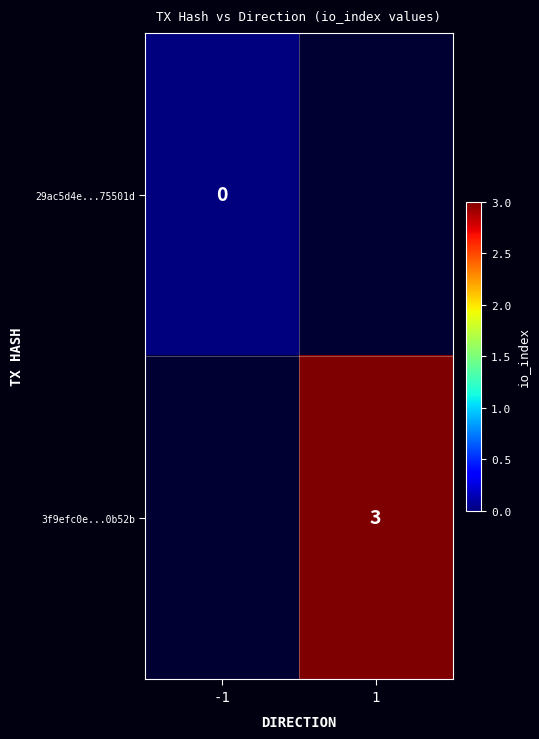

The value of 3f9efc0e...0b52b at 1 is 2. True or false?

False